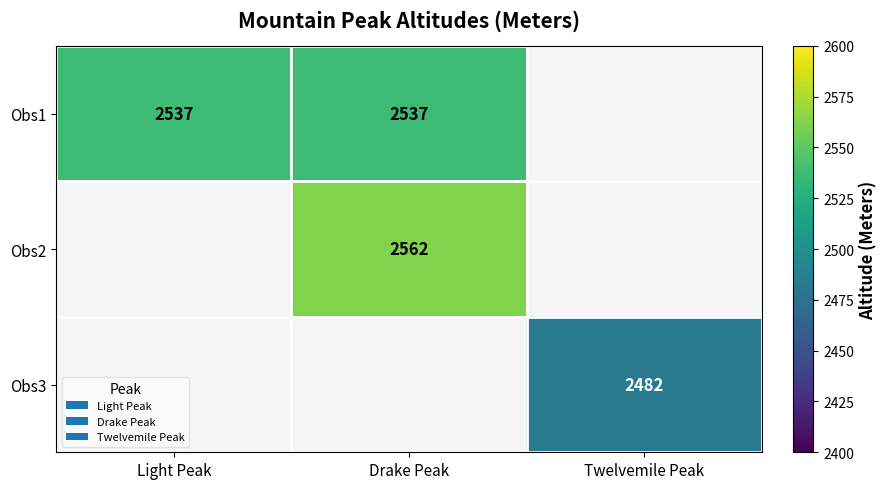

What is the sum of the Obs1 values at Drake Peak and Light Peak?

5074